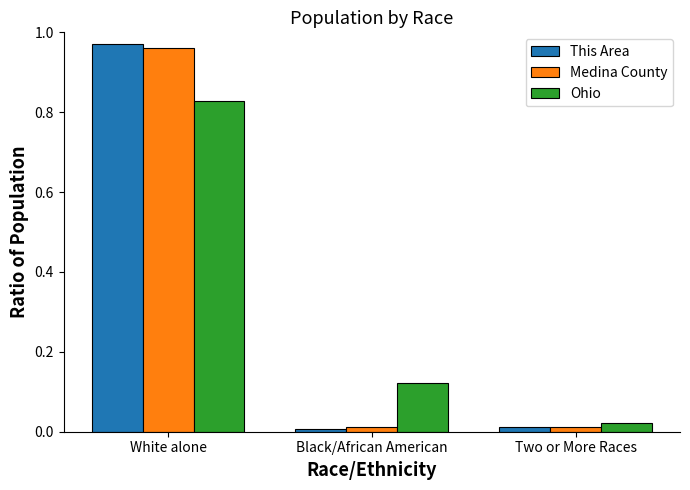

At which category is the sum across all series the highest?

White alone